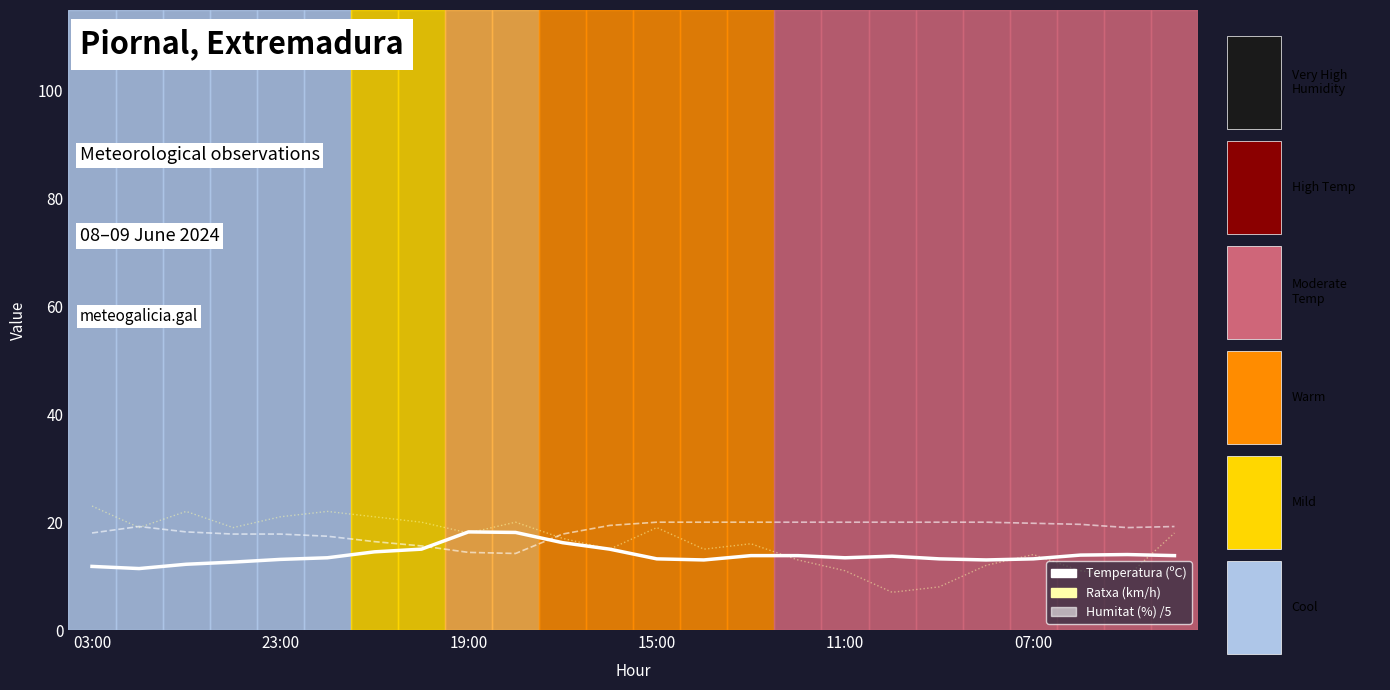

Reading right to left, list all the values displayed in this chart.

Temperatura (ºC): 04:00=13.8	05:00=14.0	06:00=13.9	07:00=13.2	08:00=13.0	09:00=13.2	10:00=13.7	11:00=13.4	12:00=13.8	13:00=13.8	14:00=13.0	15:00=13.2	16:00=15.0	17:00=16.2	18:00=18.1	19:00=18.2	20:00=15.0	21:00=14.5	22:00=13.4	23:00=13.1	00:00=12.6	01:00=12.2	02:00=11.4	03:00=11.8
Humitat (%): 04:00=19.2	05:00=19.0	06:00=19.6	07:00=19.8	08:00=20.0	09:00=20.0	10:00=20.0	11:00=20.0	12:00=20.0	13:00=20.0	14:00=20.0	15:00=20.0	16:00=19.4	17:00=17.8	18:00=14.2	19:00=14.4	20:00=15.6	21:00=16.4	22:00=17.4	23:00=17.8	00:00=17.8	01:00=18.2	02:00=19.2	03:00=18.0
Ratxa (km/h): 04:00=18.0	05:00=10.0	06:00=11.0	07:00=14.0	08:00=12.0	09:00=8.0	10:00=7.0	11:00=11.0	12:00=13.0	13:00=16.0	14:00=15.0	15:00=19.0	16:00=15.0	17:00=17.0	18:00=20.0	19:00=18.0	20:00=20.0	21:00=21.0	22:00=22.0	23:00=21.0	00:00=19.0	01:00=22.0	02:00=19.0	03:00=23.0